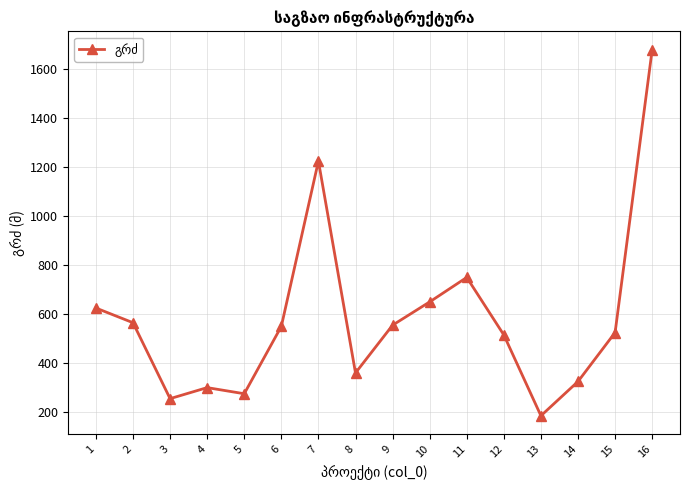

True or false: there are more than 1 points higher than both neighbors.

True